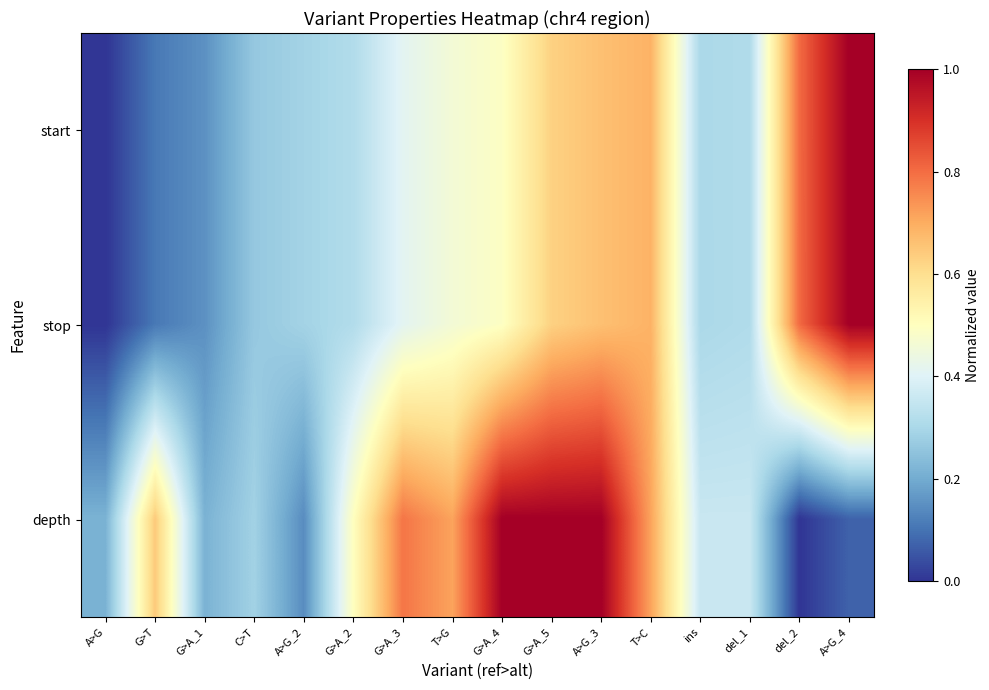

Reading right to left, list all the values displayed in this chart.

start: A>G_4=1.0	del_2=0.8	del_1=0.3	ins=0.3	T>C=0.7	A>G_3=0.7	G>A_5=0.6	G>A_4=0.5	T>G=0.5	G>A_3=0.4	G>A_2=0.3	A>G_2=0.3	C>T=0.3	G>A_1=0.2	G>T=0.1	A>G=0.0
stop: A>G_4=1.0	del_2=0.8	del_1=0.3	ins=0.3	T>C=0.7	A>G_3=0.7	G>A_5=0.6	G>A_4=0.5	T>G=0.5	G>A_3=0.4	G>A_2=0.3	A>G_2=0.3	C>T=0.3	G>A_1=0.2	G>T=0.1	A>G=0.0
depth: A>G_4=0.1	del_2=0.0	del_1=0.4	ins=0.4	T>C=0.7	A>G_3=1.0	G>A_5=1.0	G>A_4=1.0	T>G=0.7	G>A_3=0.8	G>A_2=0.5	A>G_2=0.1	C>T=0.3	G>A_1=0.2	G>T=0.6	A>G=0.2